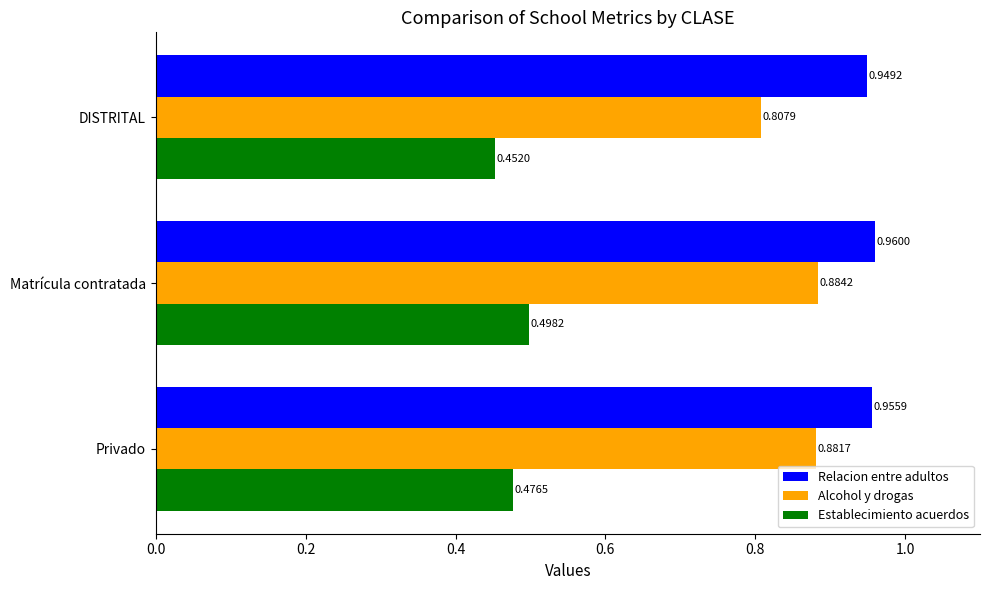

Rank the series by their average value, from highest to lowest.

Relacion entre adultos, Alcohol y drogas, Establecimiento acuerdos